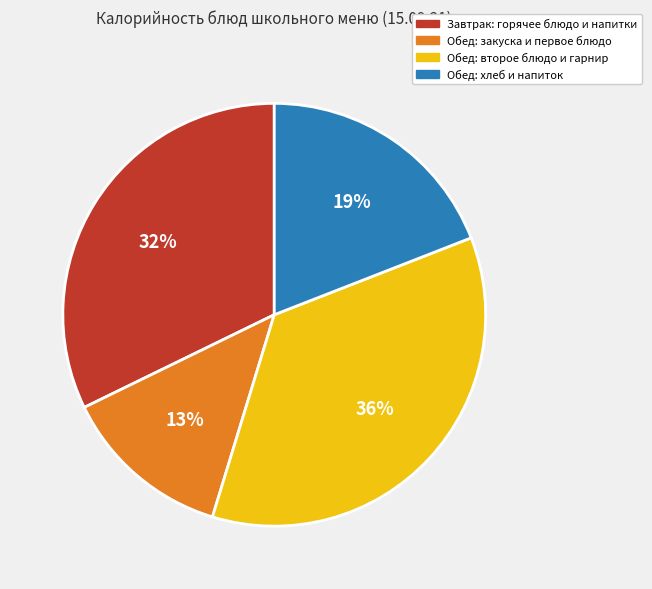

To the nearest percent, what is the difference between the largest and smallest slice percentages?

23%